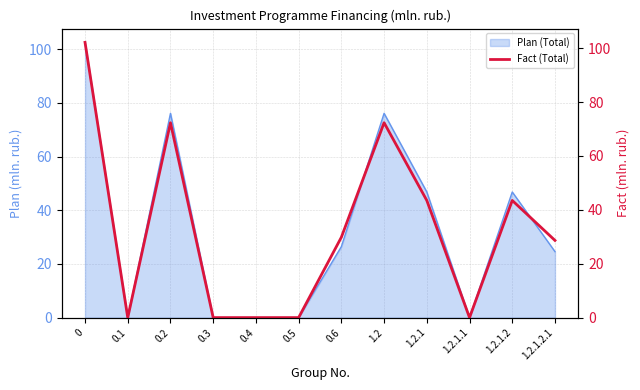

Reading left to right, transcribe all the data shown in this chart.

0=102.1	0.1=0.0	0.2=72.3	0.3=0.0	0.4=0.0	0.5=0.0	0.6=29.8	1.2=72.3	1.2.1=43.5	1.2.1.1=0.0	1.2.1.2=43.5	1.2.1.2.1=28.6